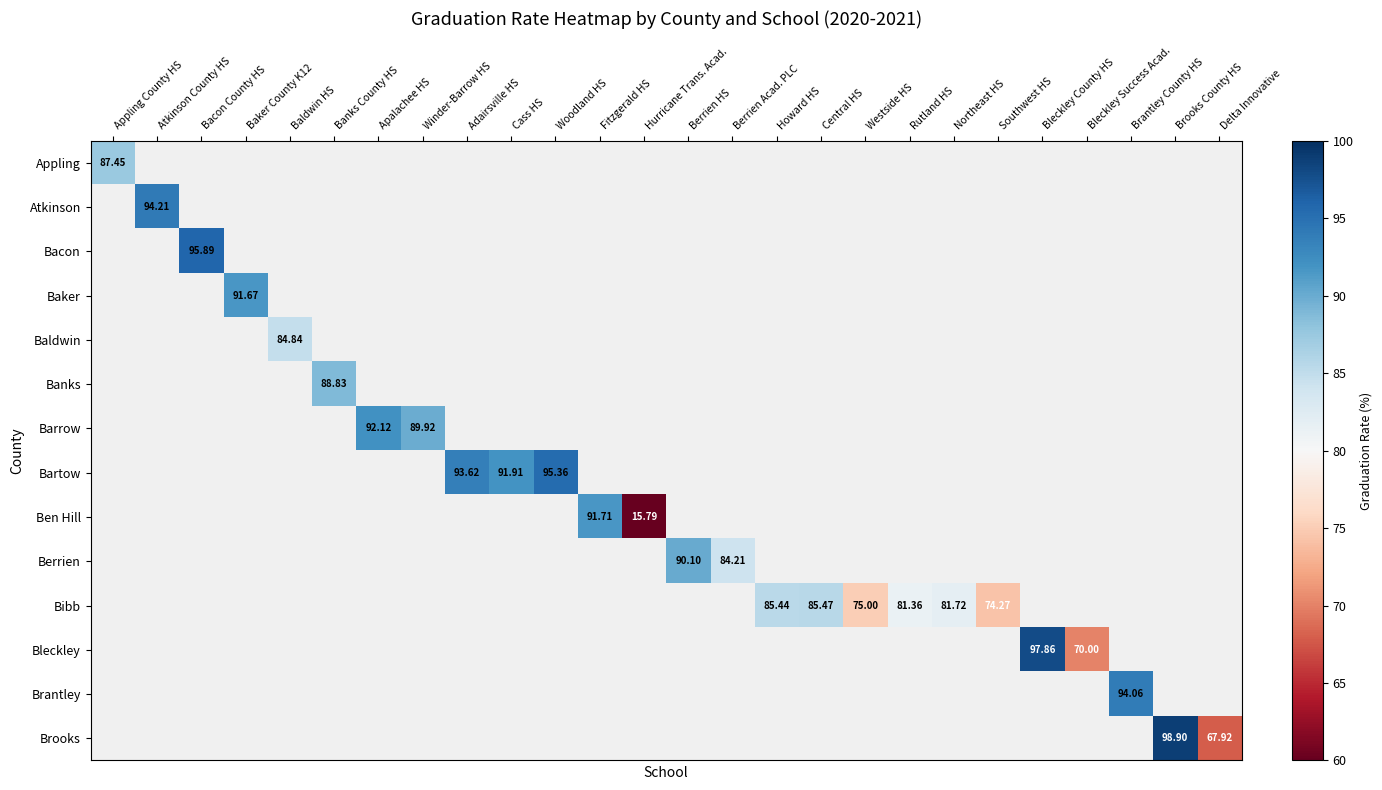

How many data points does each series have?

26